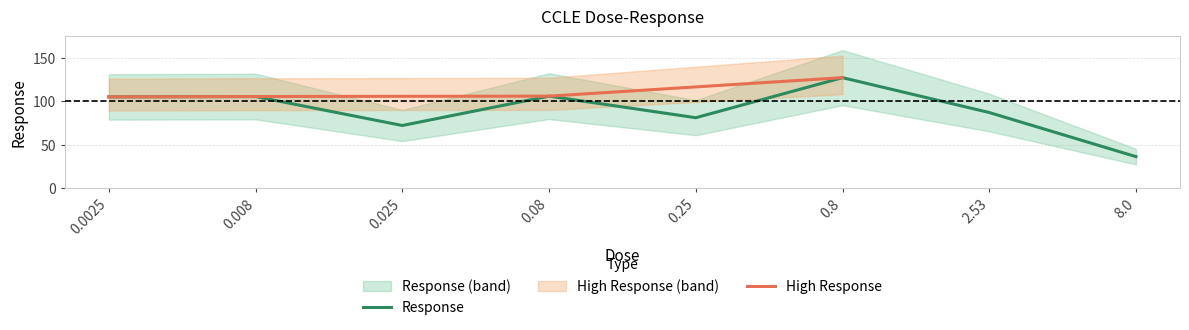

Read the value at 0.25.

81.0